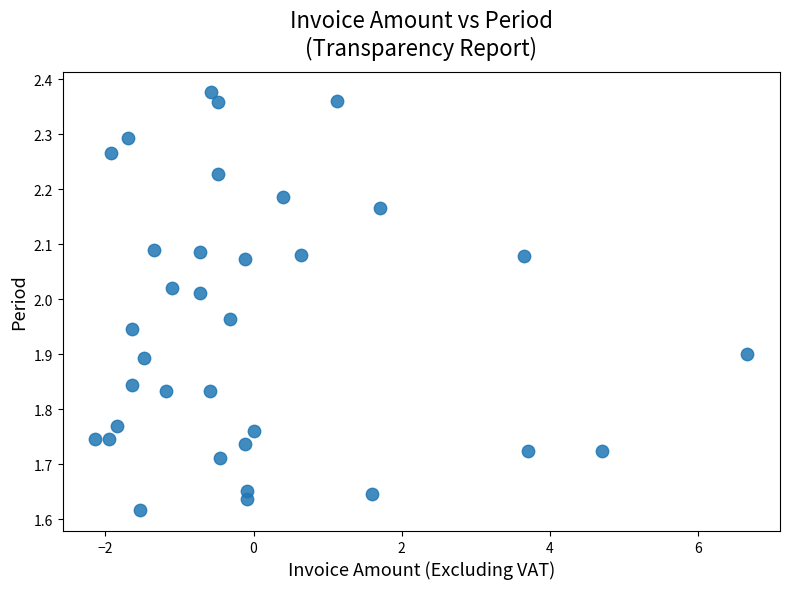

What is the range of Y values (max minus min)?

0.8